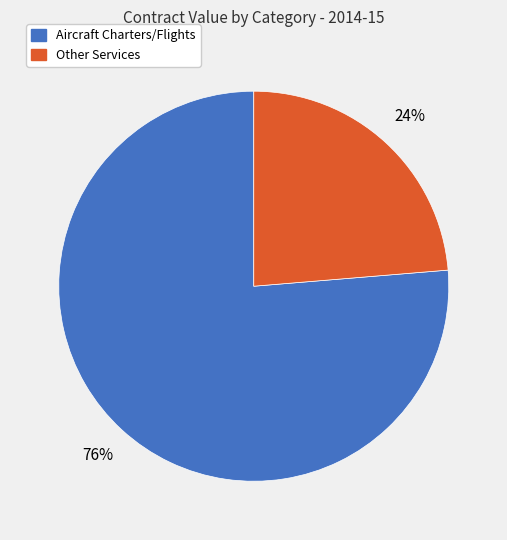

Does any single category account for the majority?

Yes